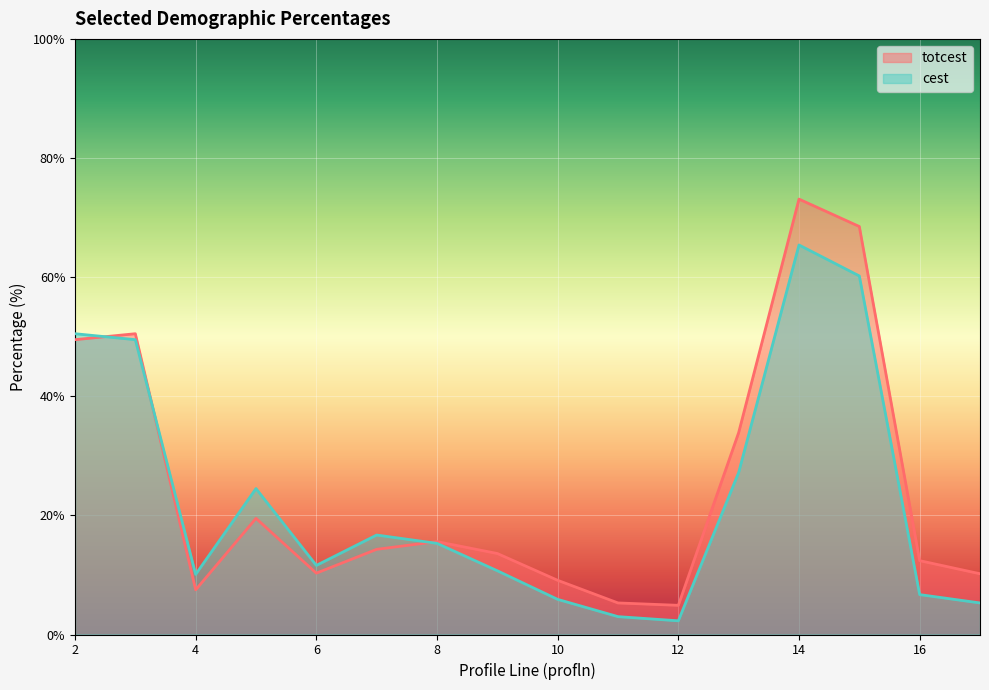

True or false: totcest has more than 1 points higher than both neighbors.

True